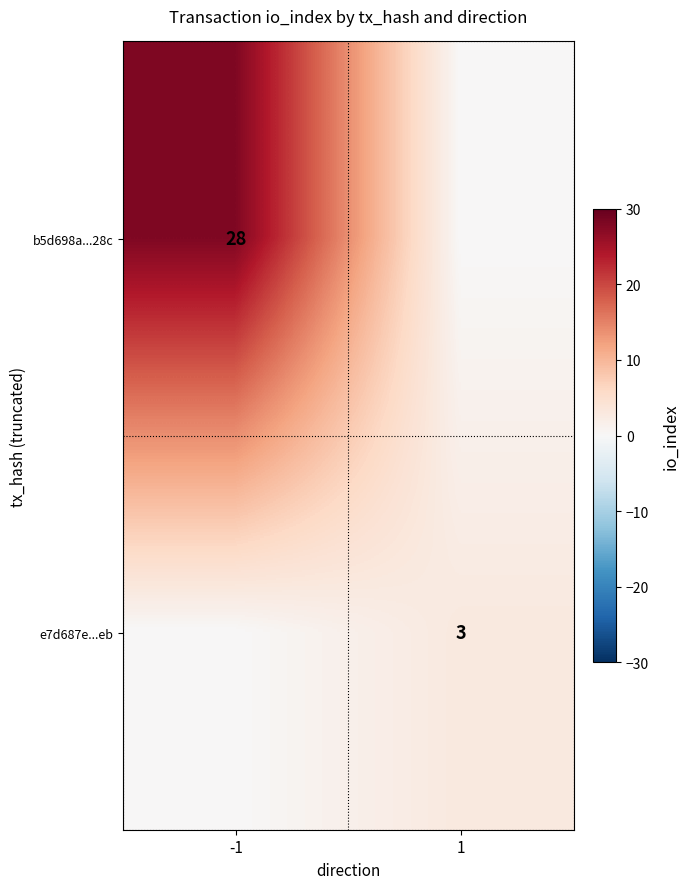

The value of e7d687e...eb at 1 is 3. True or false?

True